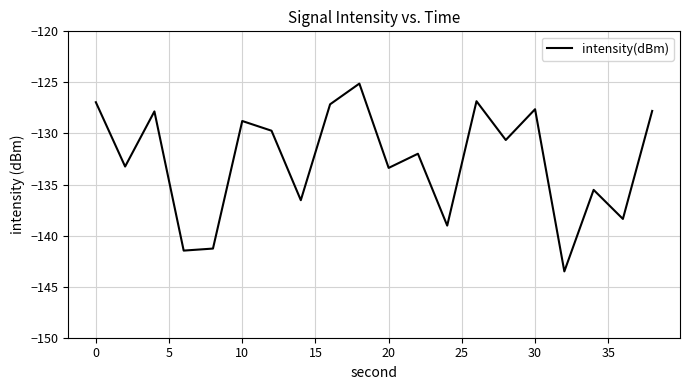

What is the sum of all values?

-2652.7